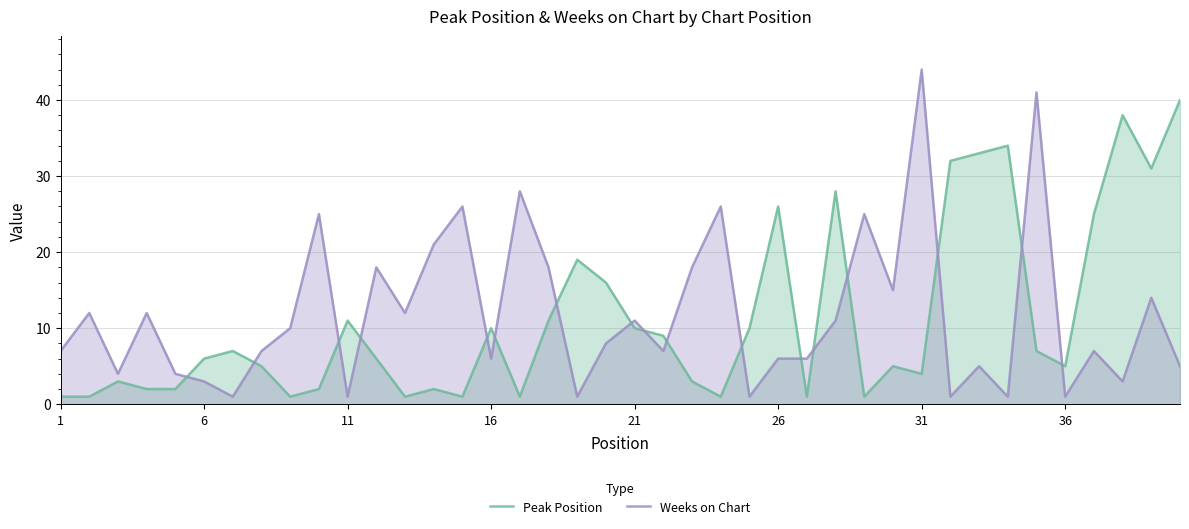

Rank the series at 11 from highest to lowest value.

Peak Position, Weeks on Chart